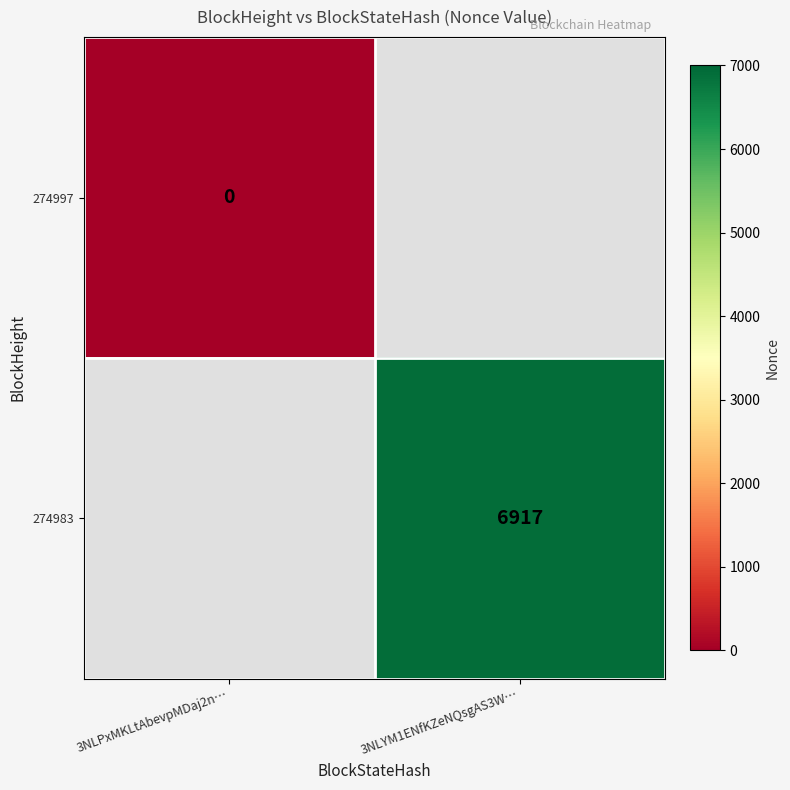

Which category has the lowest value across all series?

3NLPxMKLtAbevpMDaj2n…